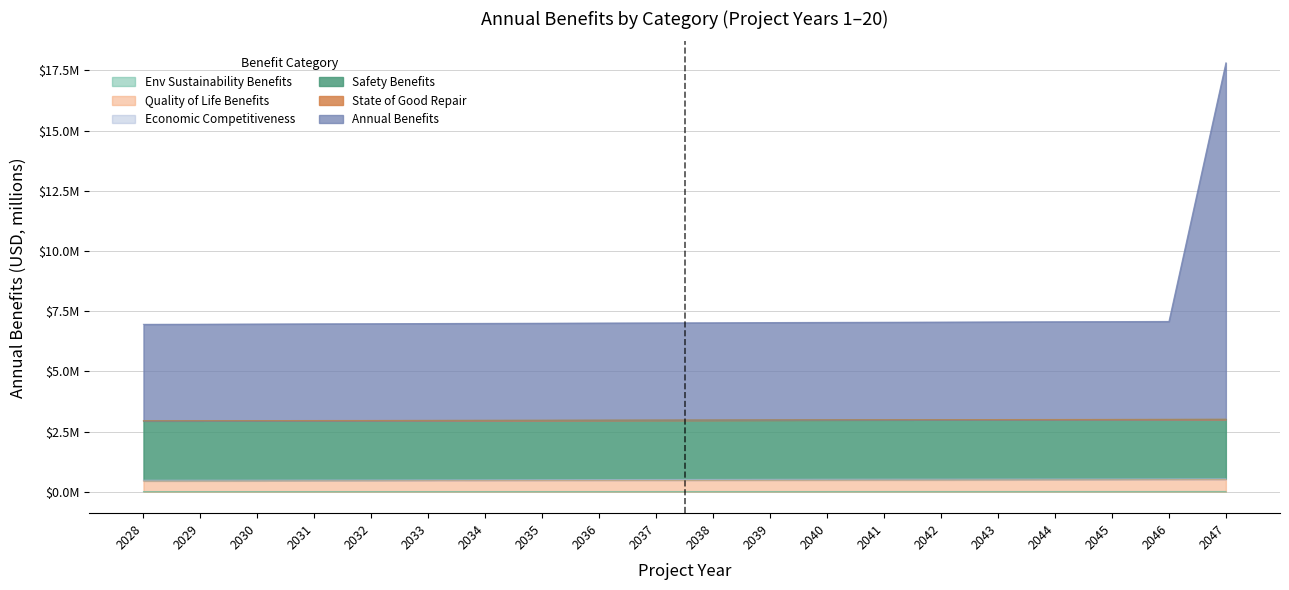

The value of Annual Benefits at 2035 is 7.0. True or false?

True